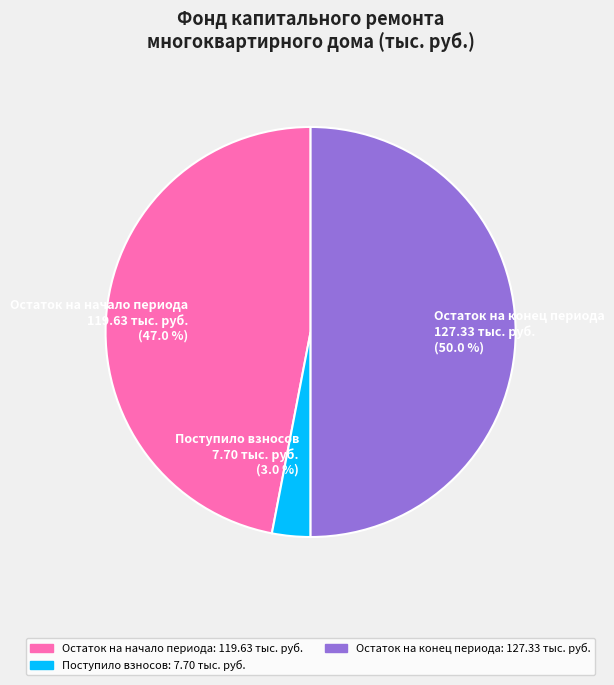

To the nearest percent, what is the average slice percentage?

33%